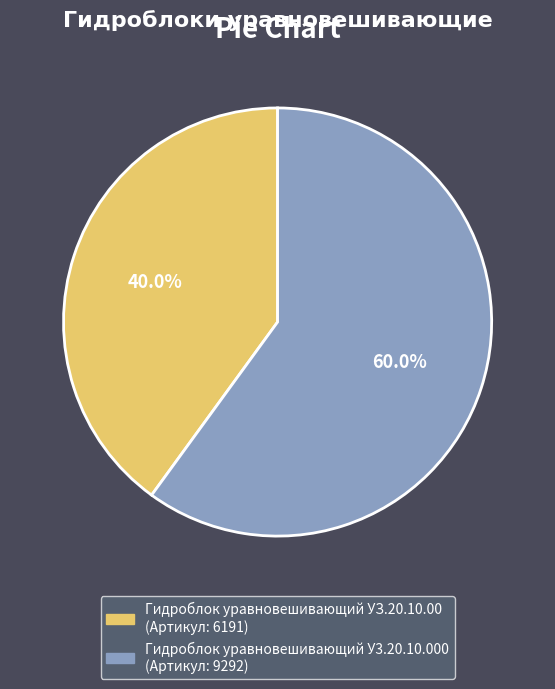

To the nearest percent, what portion does Гидроблок уравновешивающий У3.20.10.000 represent?

60%